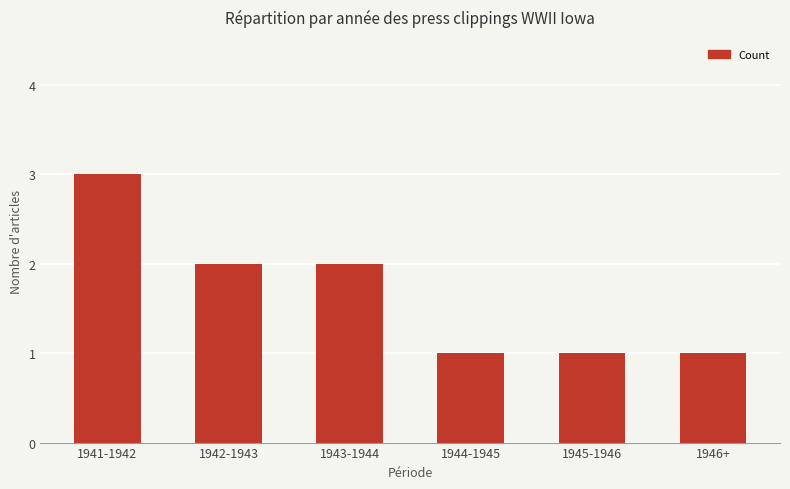

The chart shows a value of 3 at 1941-1942. True or false?

True